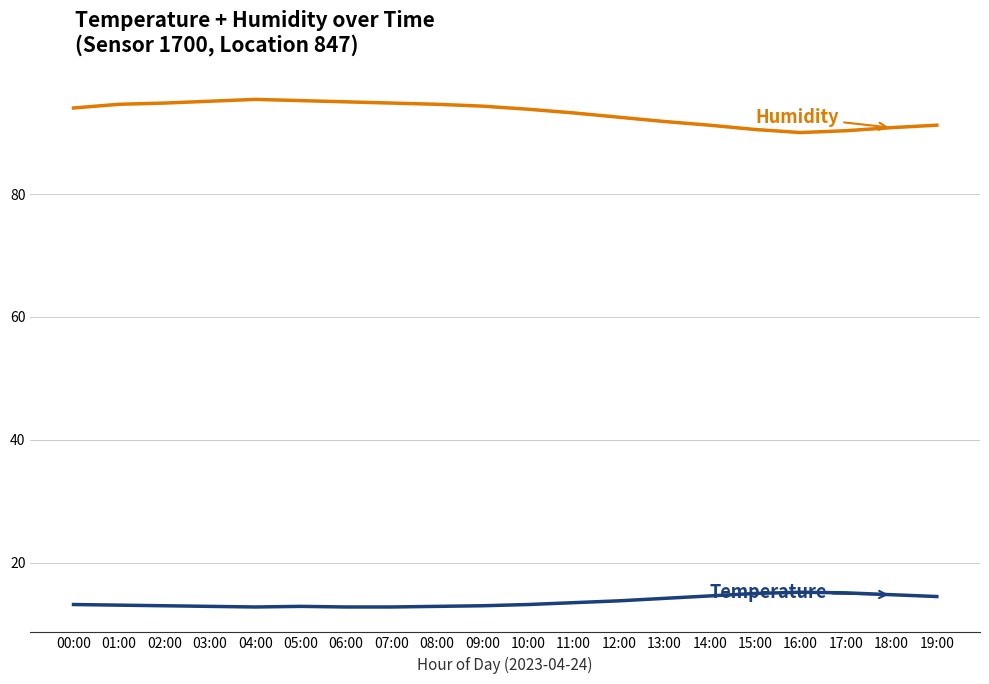

What is the total value across all series at 00:00?

107.2